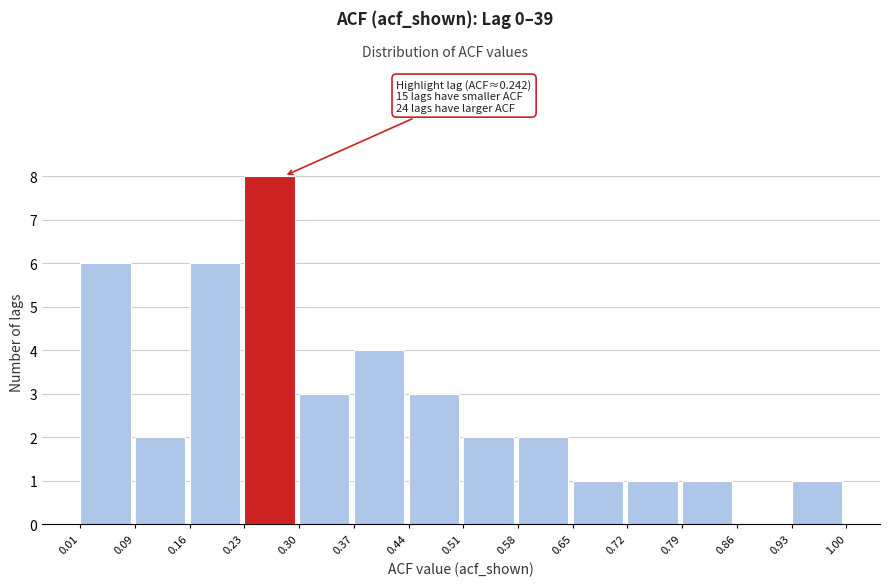

Which range on the x-axis has the tallest bar?

0.23 to 0.30